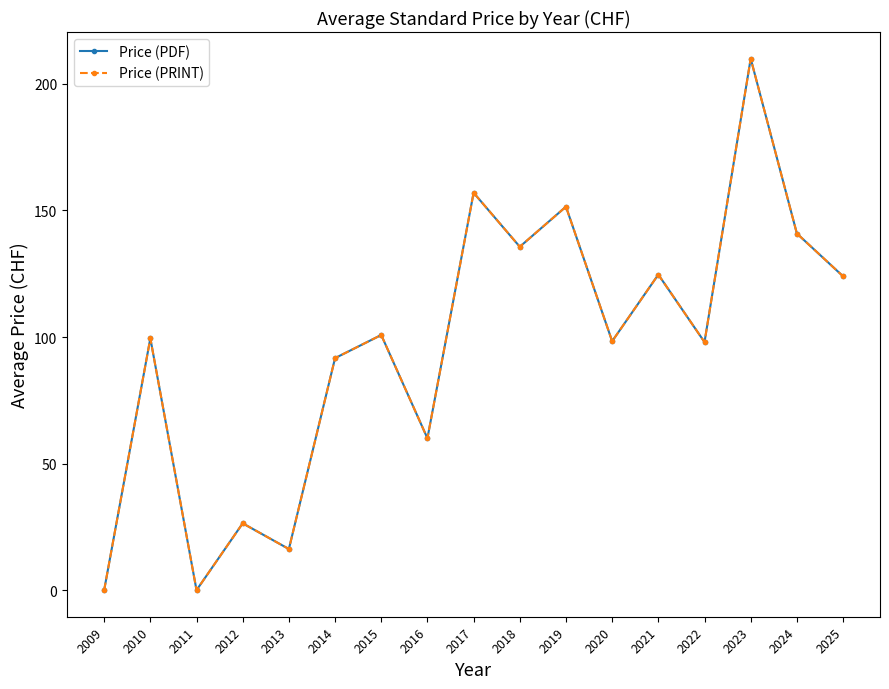

What is the total value across all series at 2023?

420.0